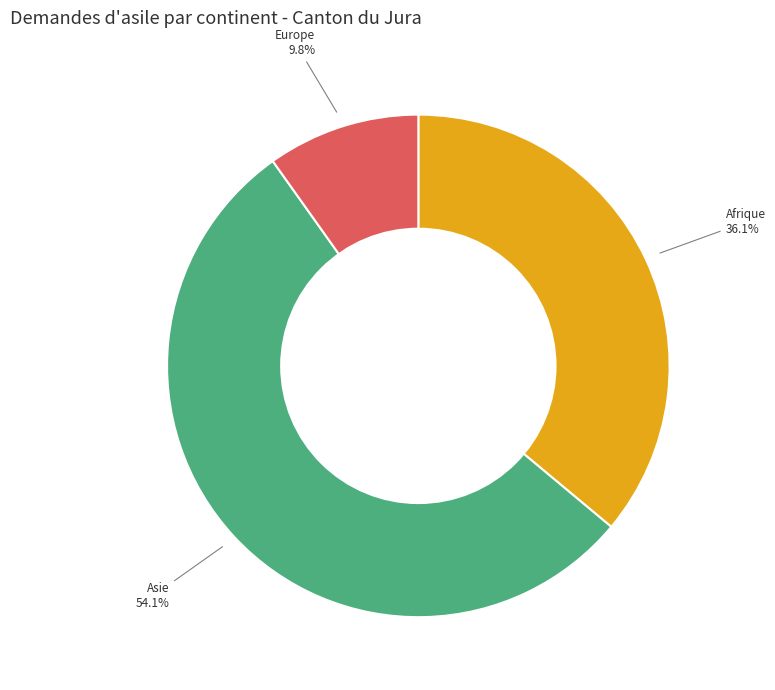

Which has a higher value, Europe or Afrique?

Afrique